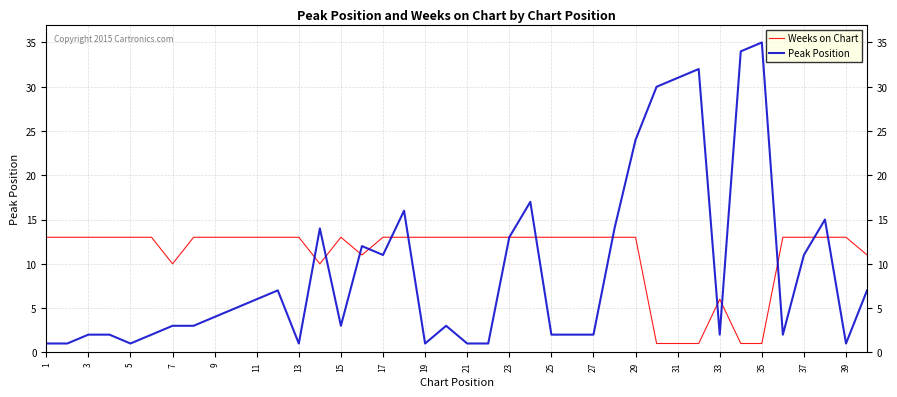

What is the maximum value for Peak Position?

35